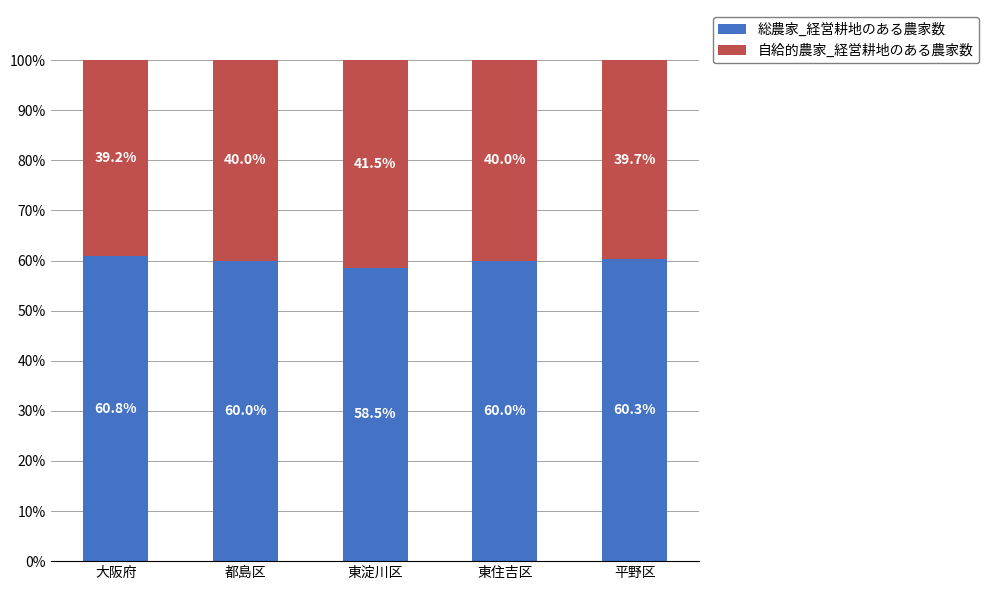

Reading left to right, list the values for the 総農家_経営耕地のある農家数 series.

60.8	60.0	58.5	60.0	60.3